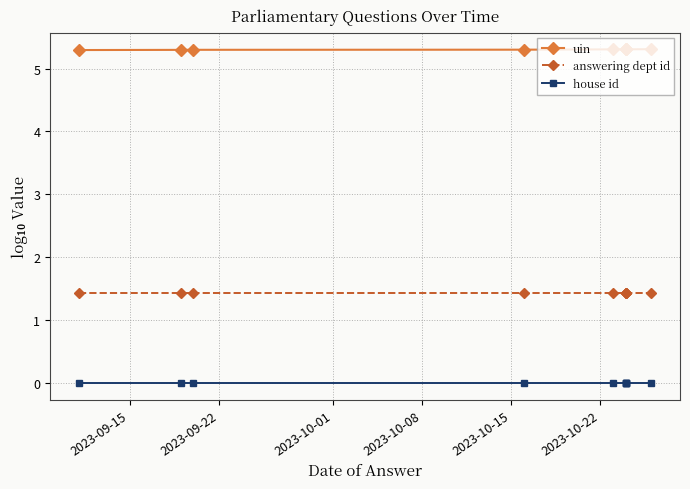

True or false: answering dept id has more than 2 interior local peaks.

False